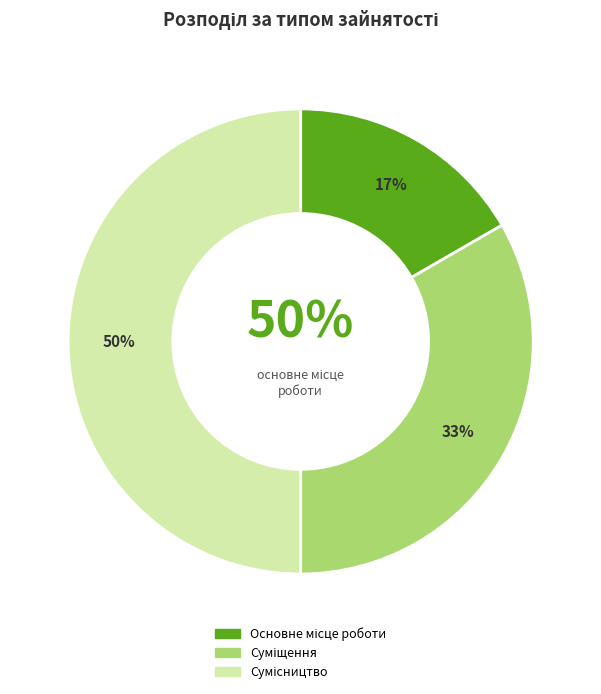

How many slices are in this pie chart?

3